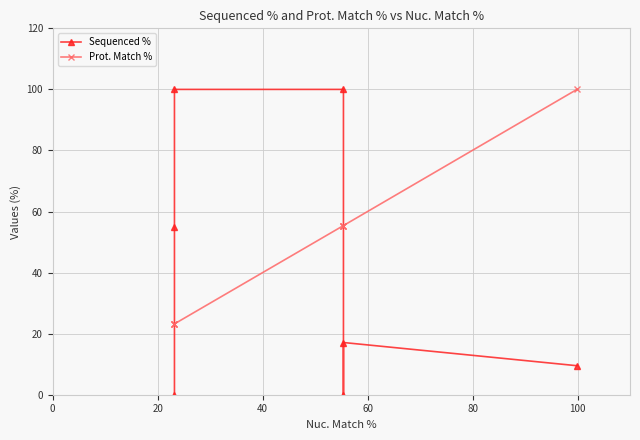

List the series in order of their peak value, lowest first.

Sequenced %, Prot. Match %